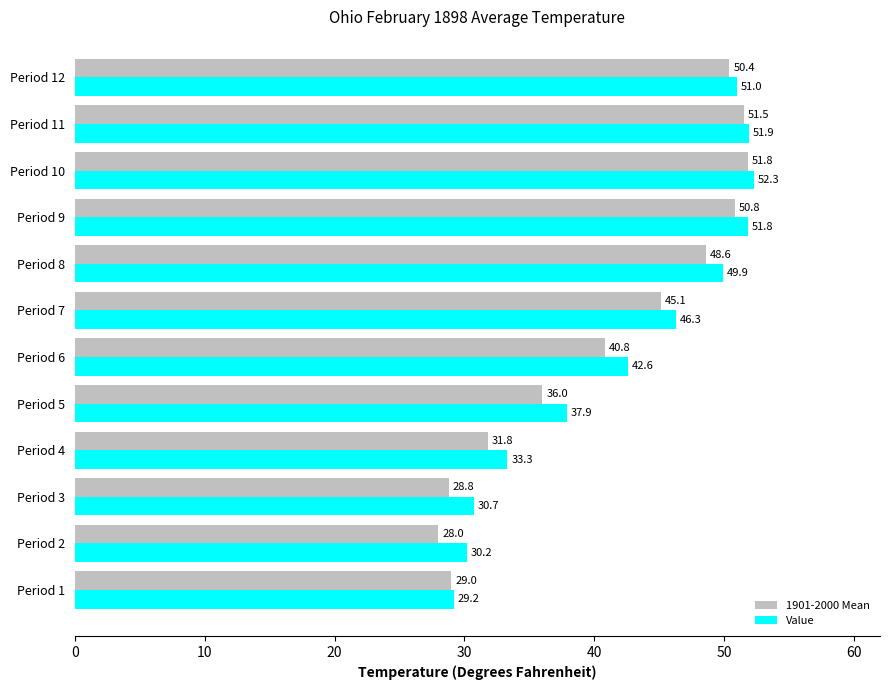

Where is Value nearest to the value 40?

Period 5